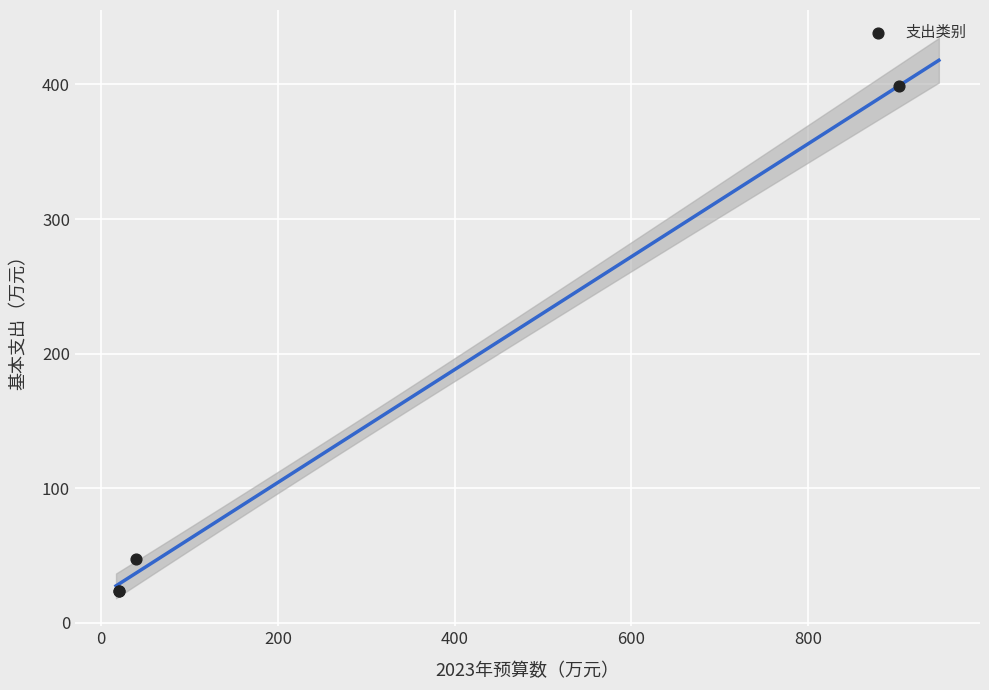

What Y value in the scatter plot is closest to 211?

47.4